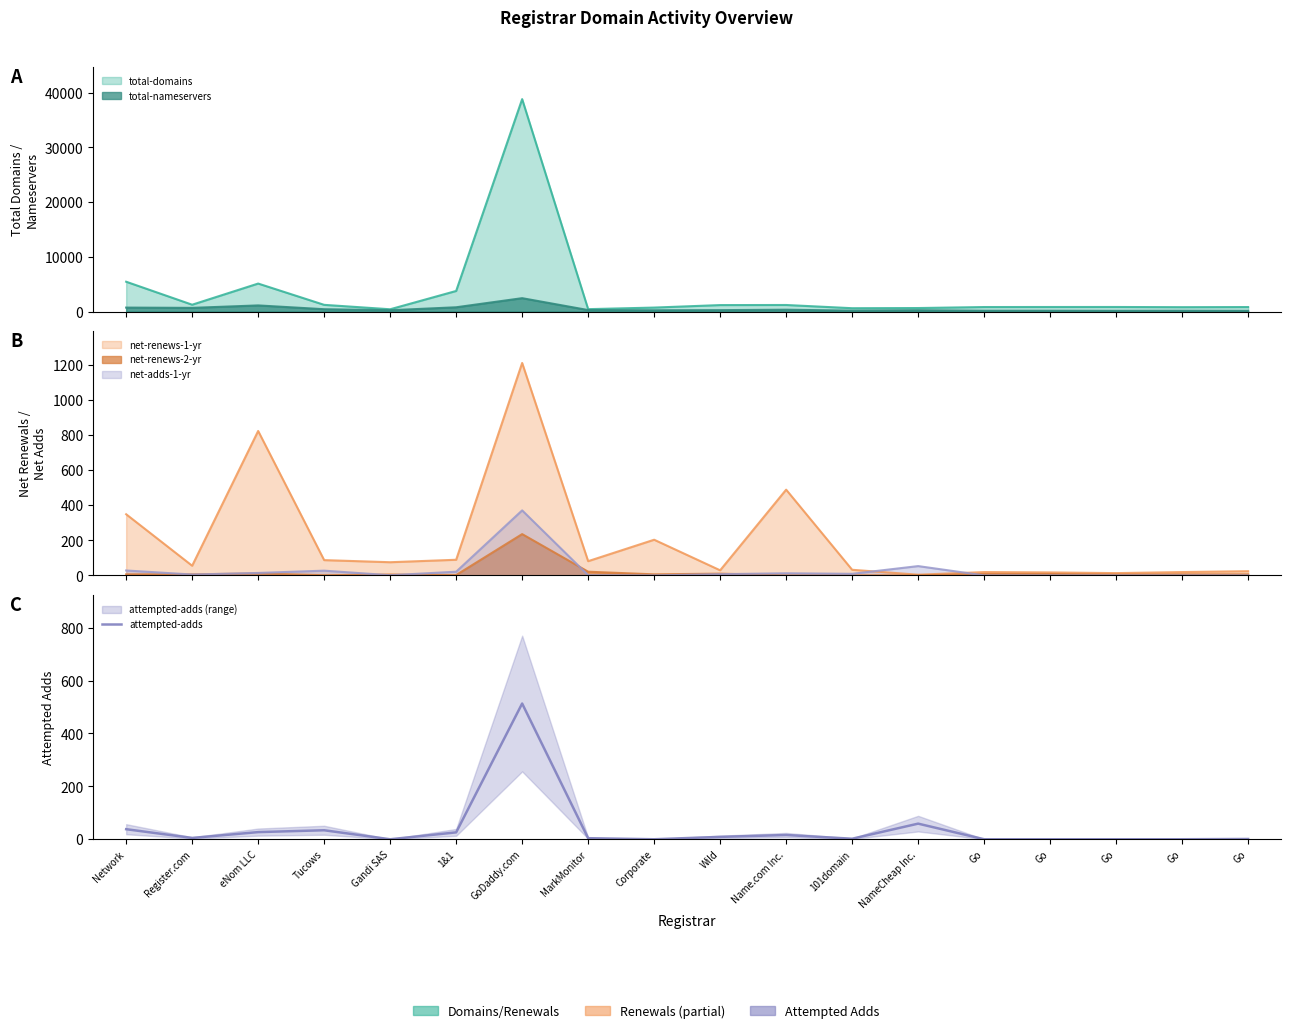

Reading left to right, transcribe all the data shown in this chart.

38	5	27	34	0	26	513	4	0	9	16	2	59	0	0	0	0	1